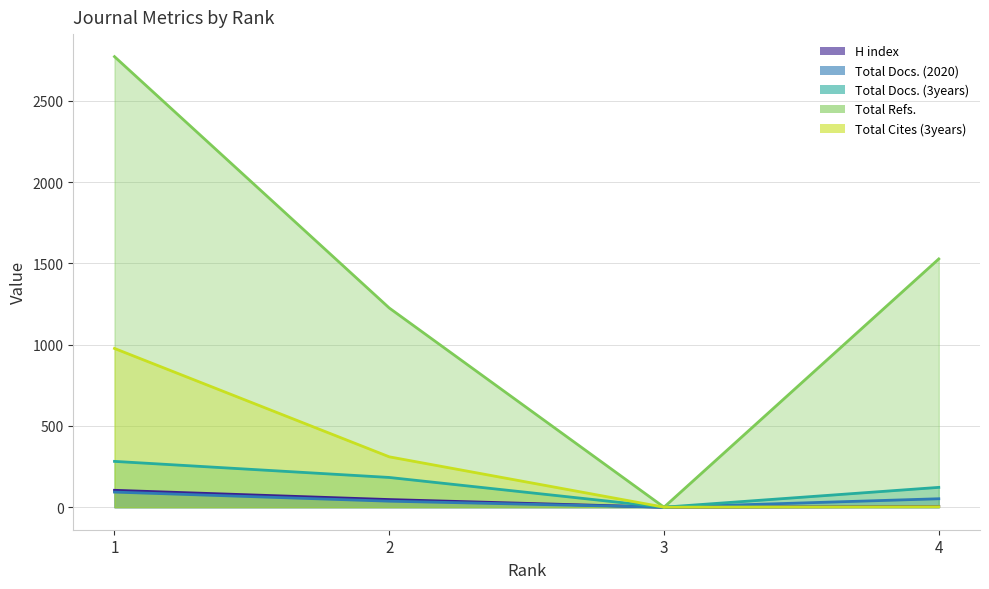

Rank the series at 1 from highest to lowest value.

Total Refs., Total Cites (3years), Total Docs. (3years), H index, Total Docs. (2020)